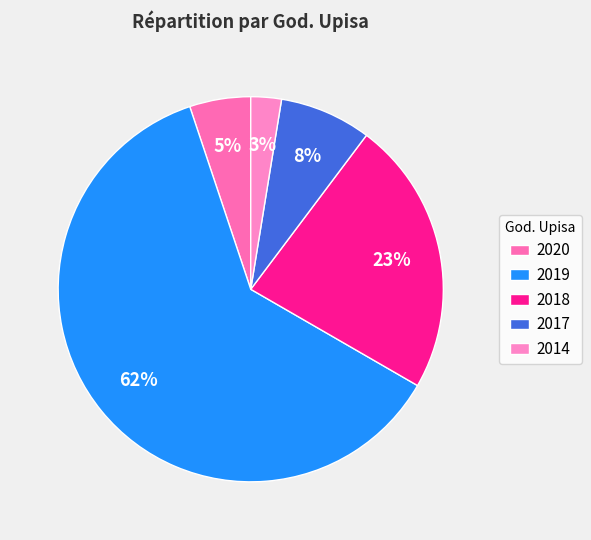

To the nearest percent, what portion does 2018 represent?

23%